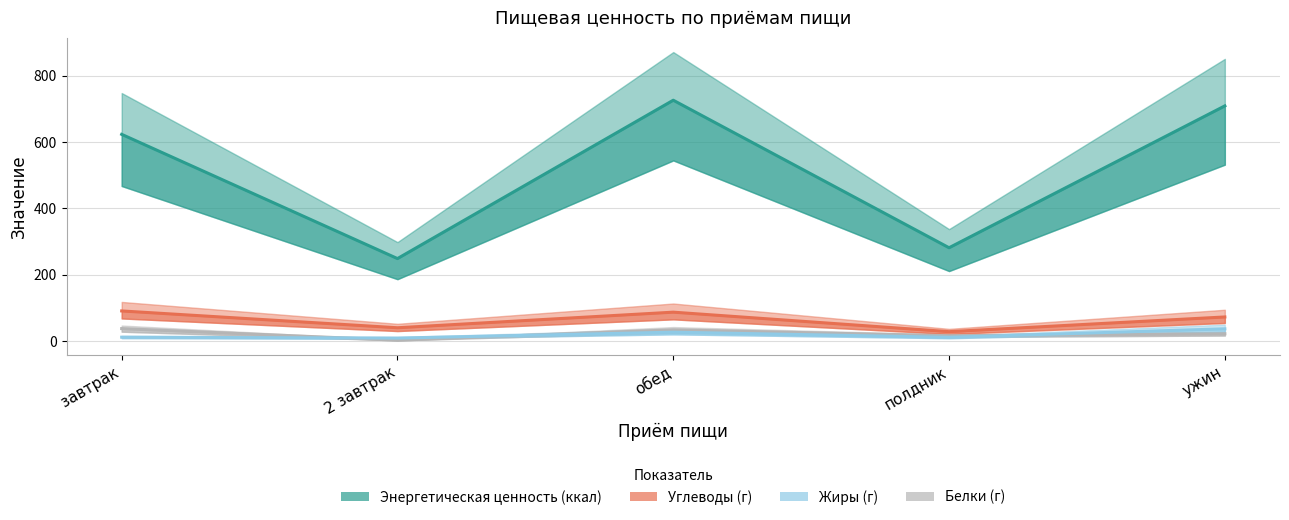

What is the label of the 2nd point from the right?

полдник